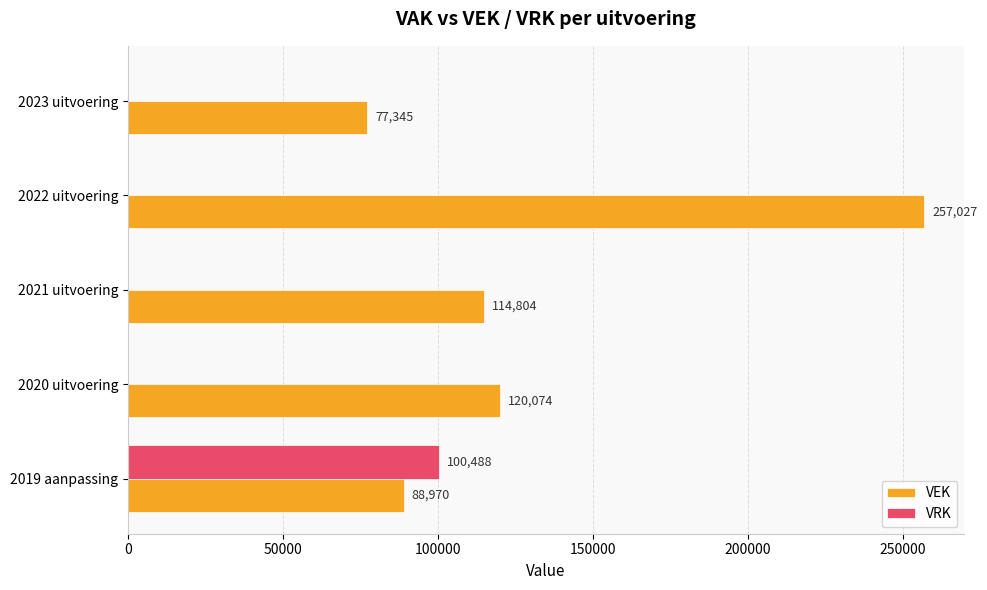

How many series are shown in this chart?

2